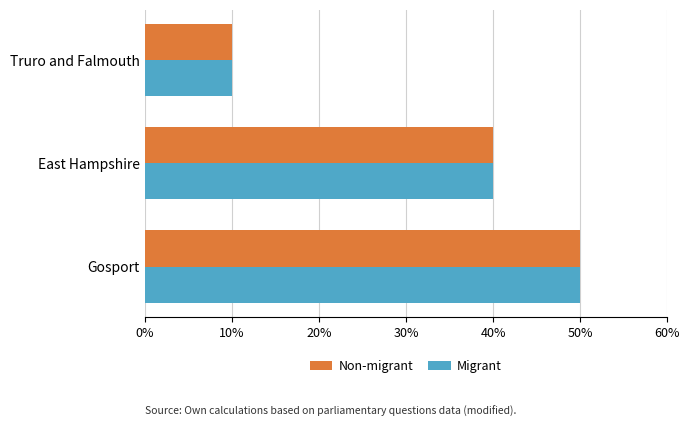

At which category is the sum across all series the highest?

Gosport